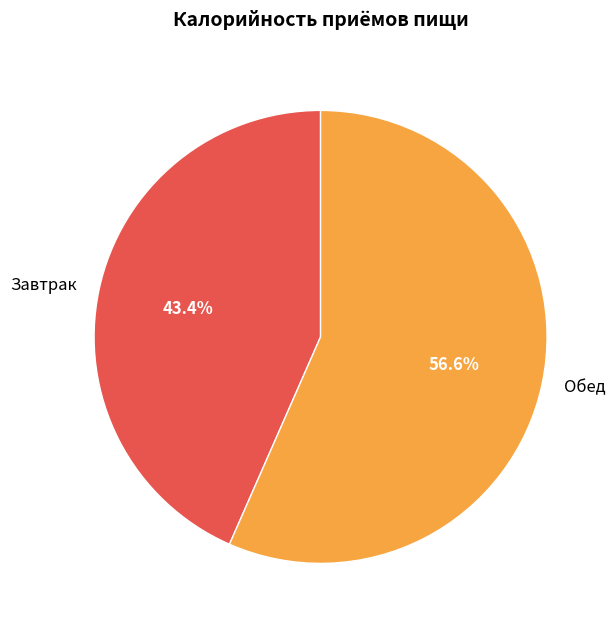

Do Обед and Завтрак together represent more than half of the pie?

Yes